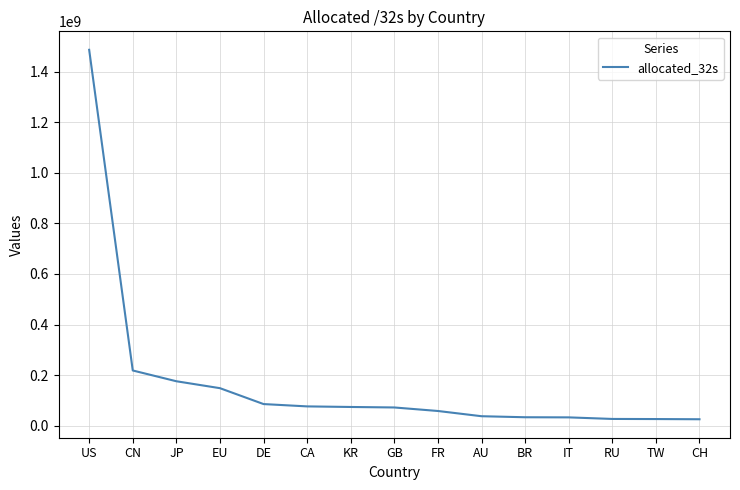

What is the difference between the maximum and minimum values?

1459778328